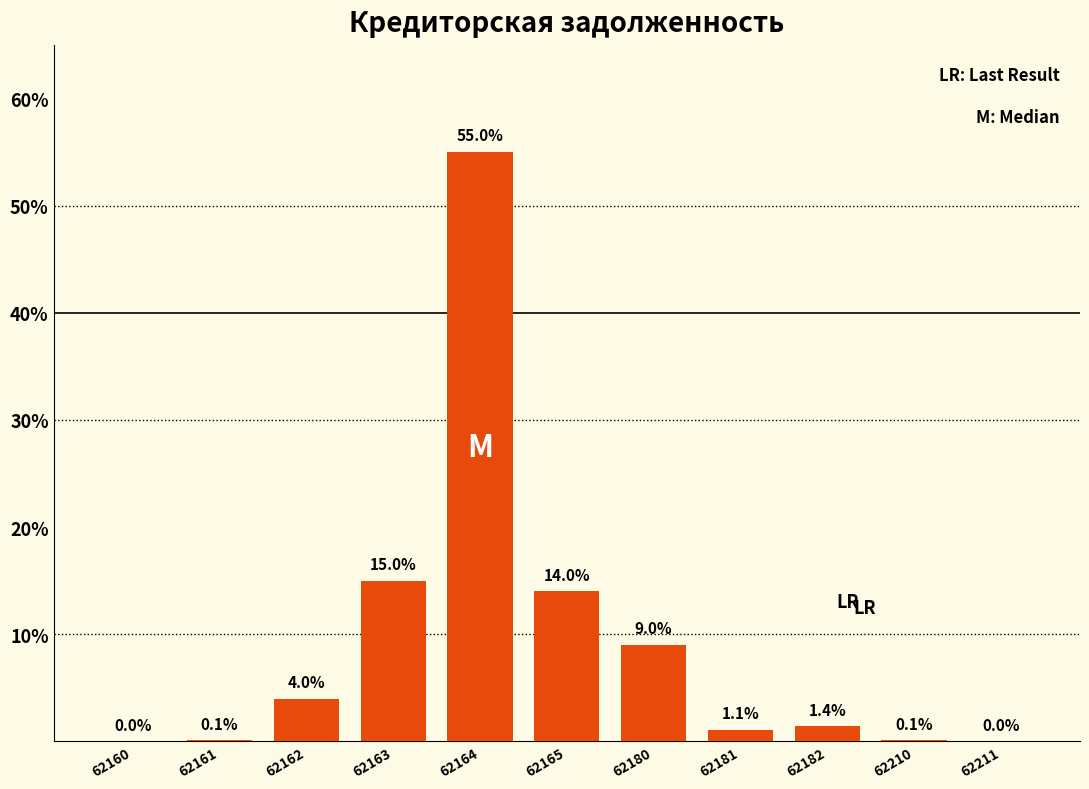

Reading right to left, list all the values displayed in this chart.

62211=0.0	62210=0.1	62182=1.4	62181=1.1	62180=9.0	62165=14.0	62164=55.0	62163=15.0	62162=4.0	62161=0.1	62160=0.0